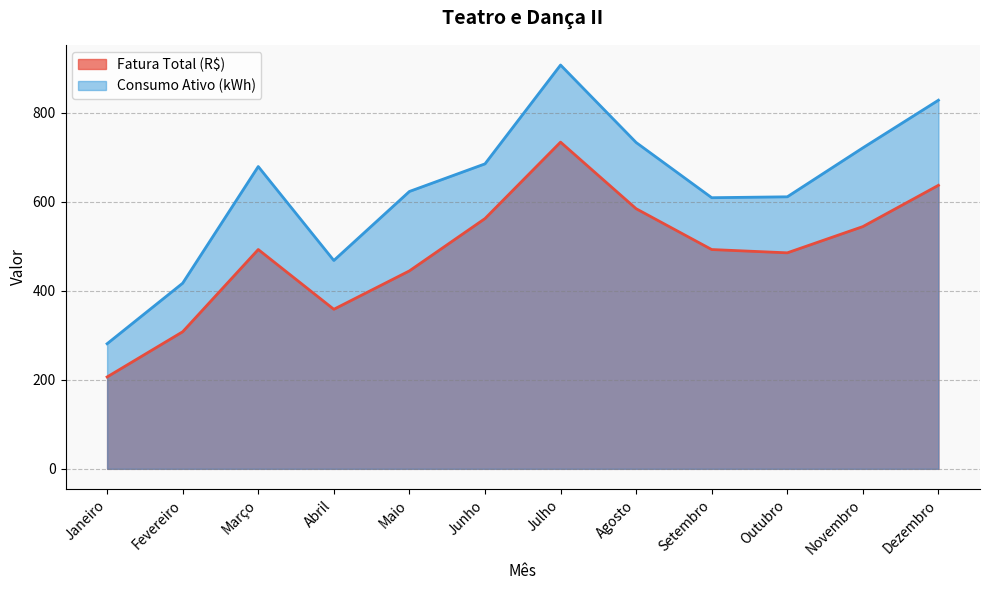

True or false: Consumo Ativo (kWh) and Fatura Total (R$) cross at least once.

False